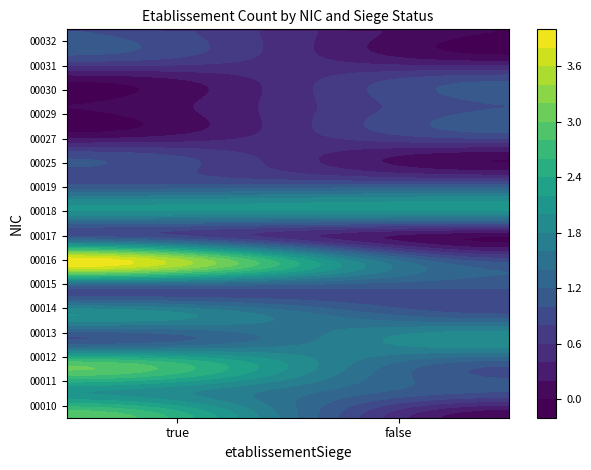

Is it true that 00029 equals 1 at false?

True